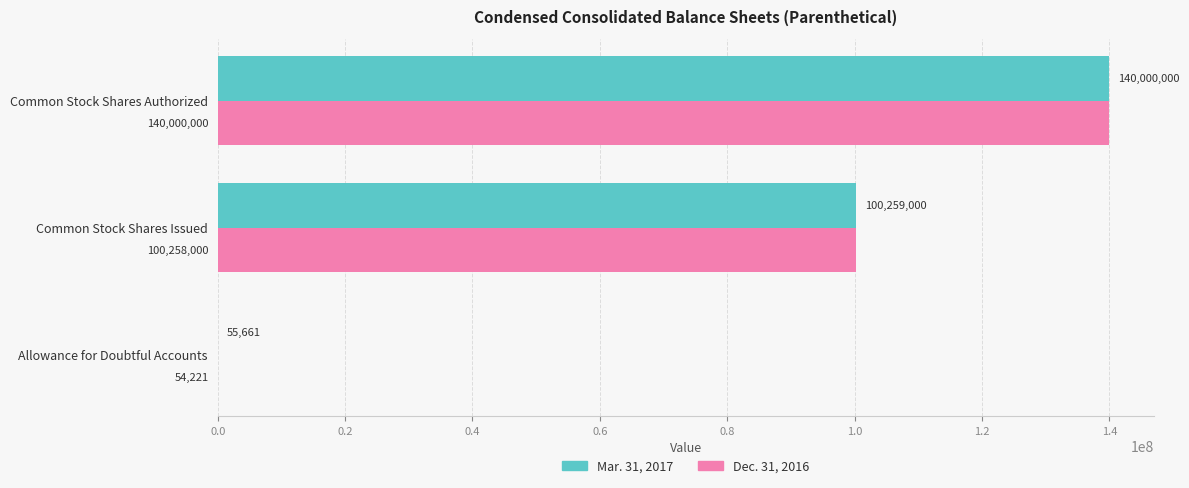

What are all the series names shown in the legend?

Mar. 31, 2017, Dec. 31, 2016